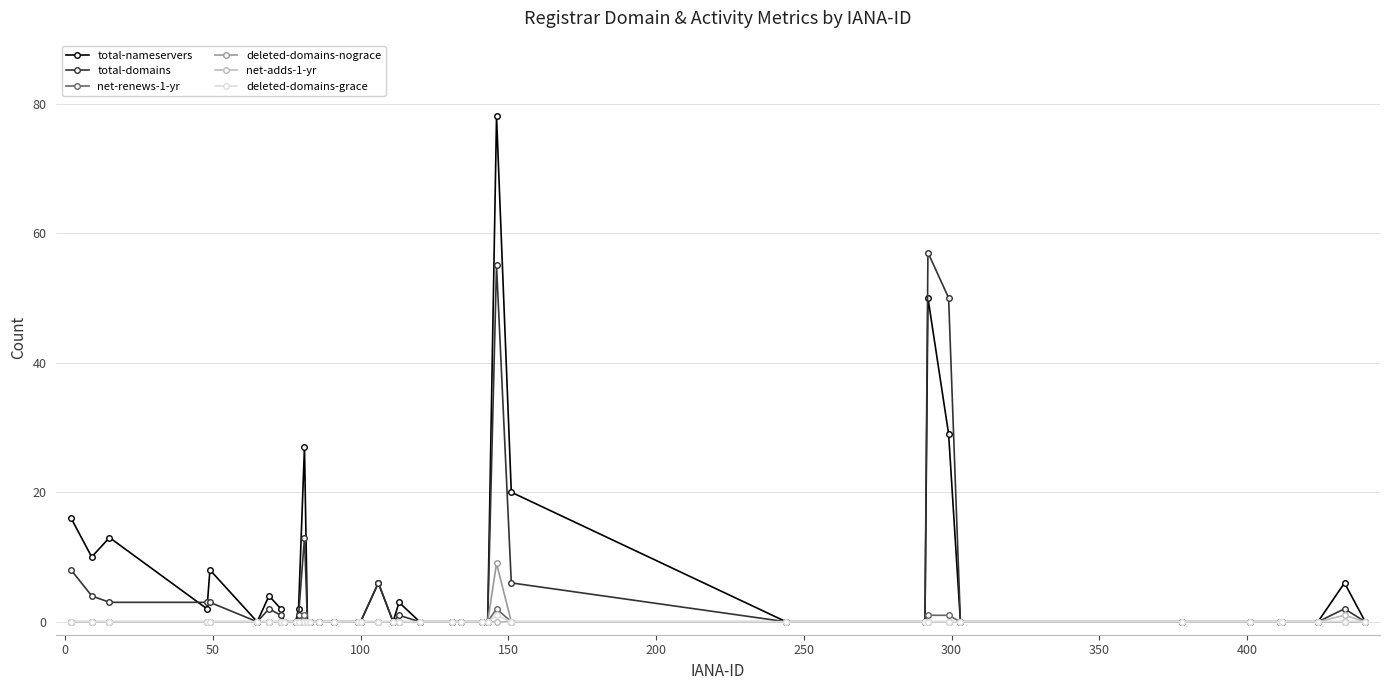

True or false: total-domains has more than 1 interior local peaks.

True